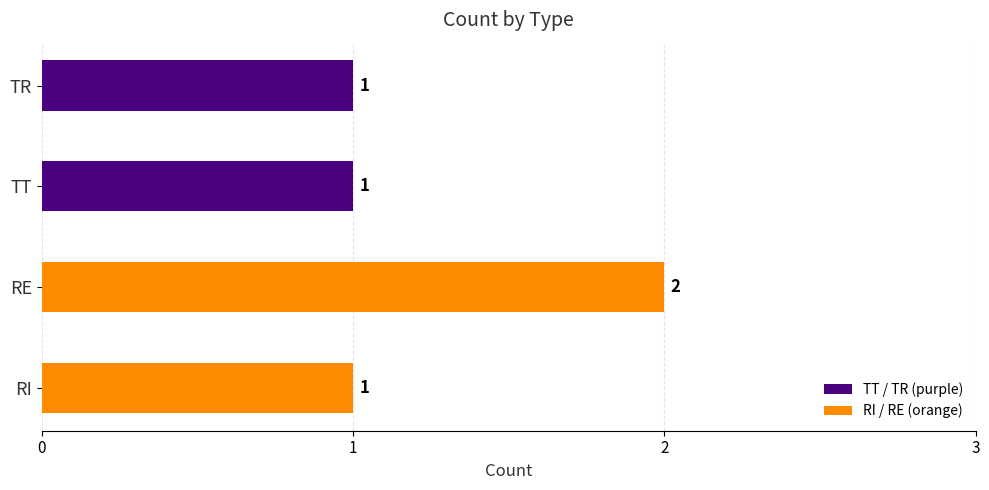

Count the values in the range 1 to 2.

4